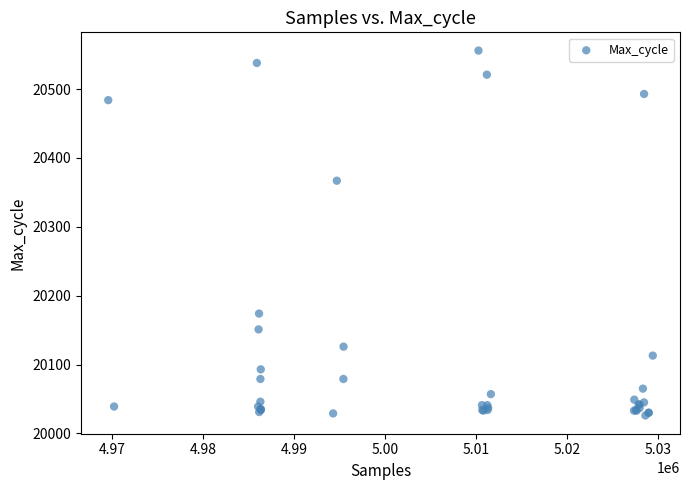

What Y value in the scatter plot is closest to 20291?

20367